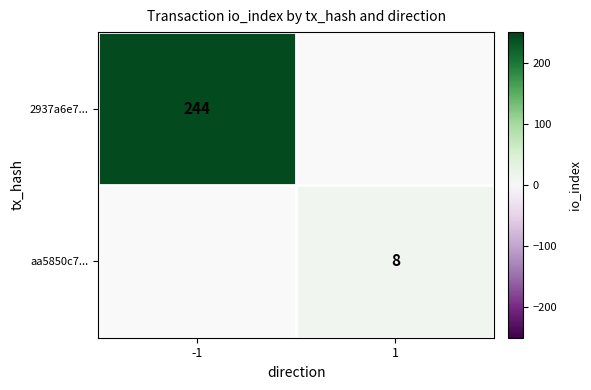

The value of aa5850c7... at 1 is 11.6. True or false?

False